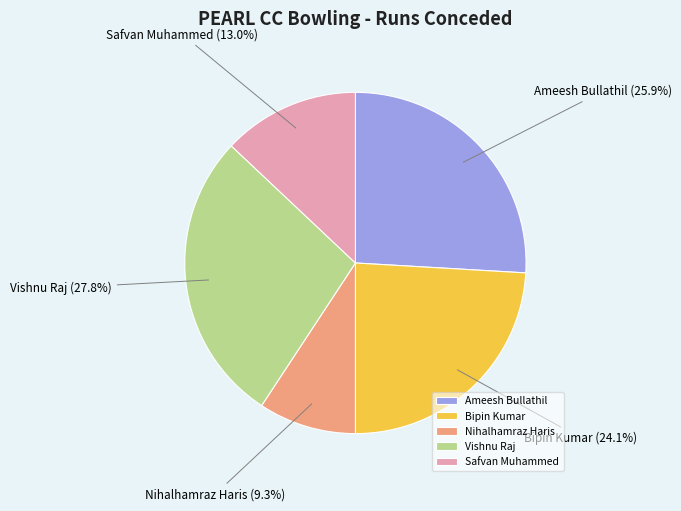

Is there any slice that represents more than half of the pie?

No